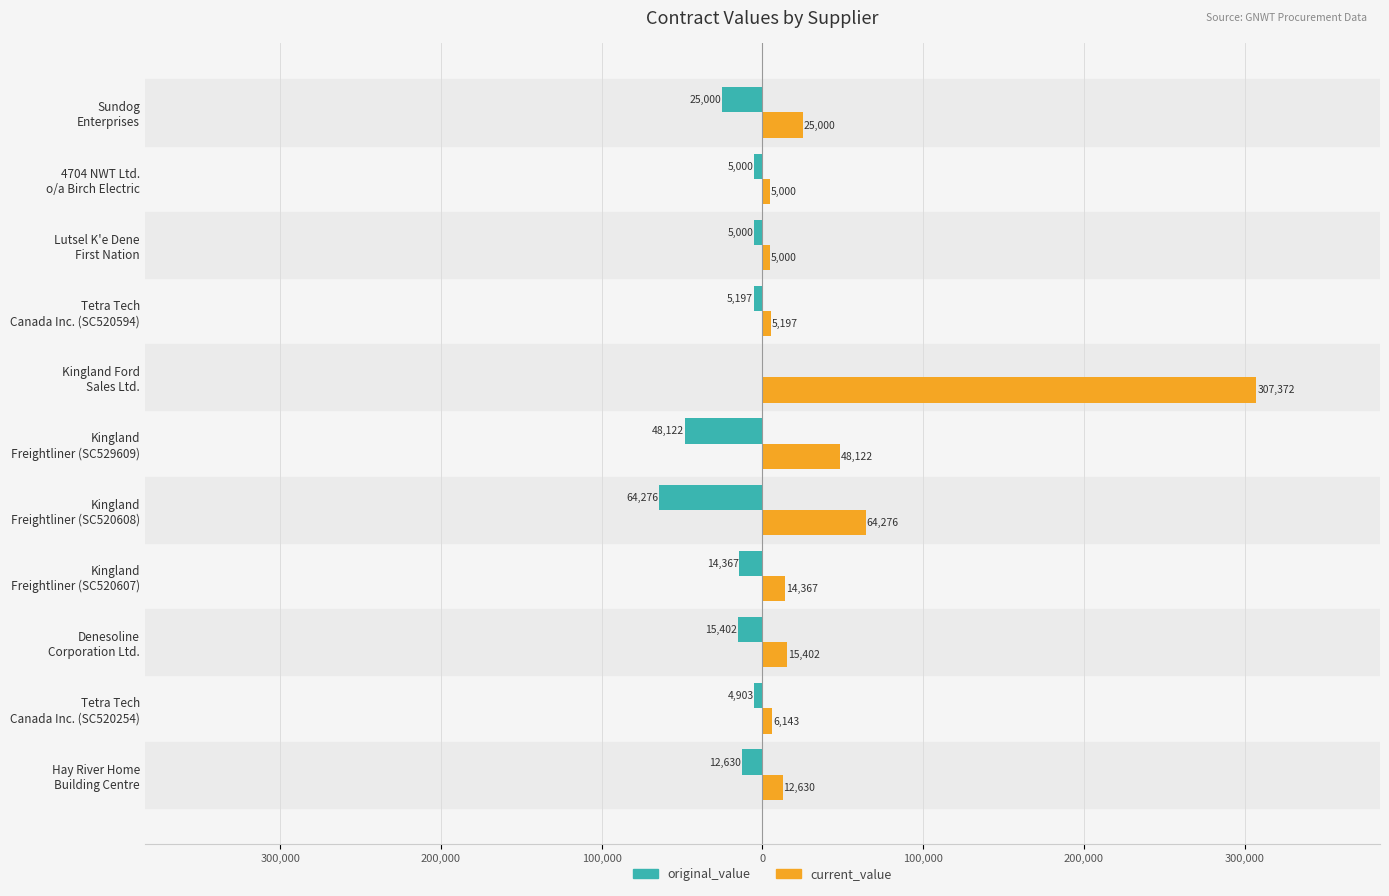

How many bars are there in each group?

2